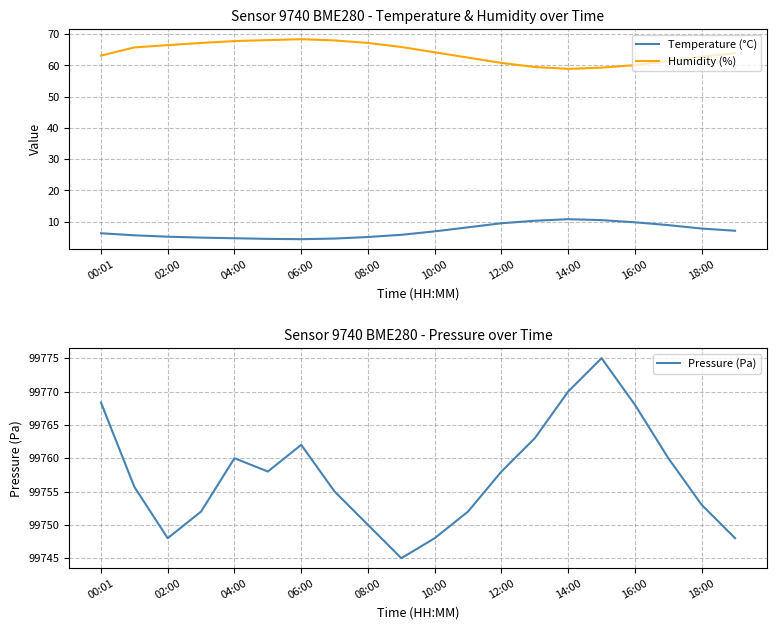

Which series has the largest range (max minus min)?

Pressure (Pa)